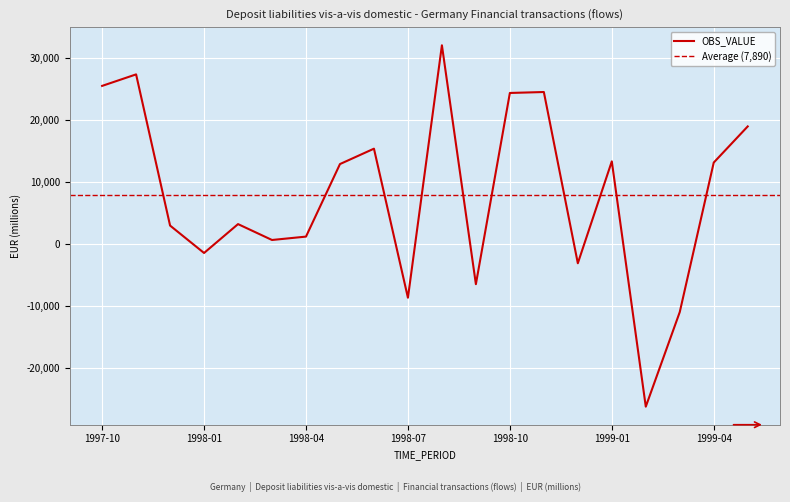

Which has a higher value, 1998-07 or 1999-01?

1999-01